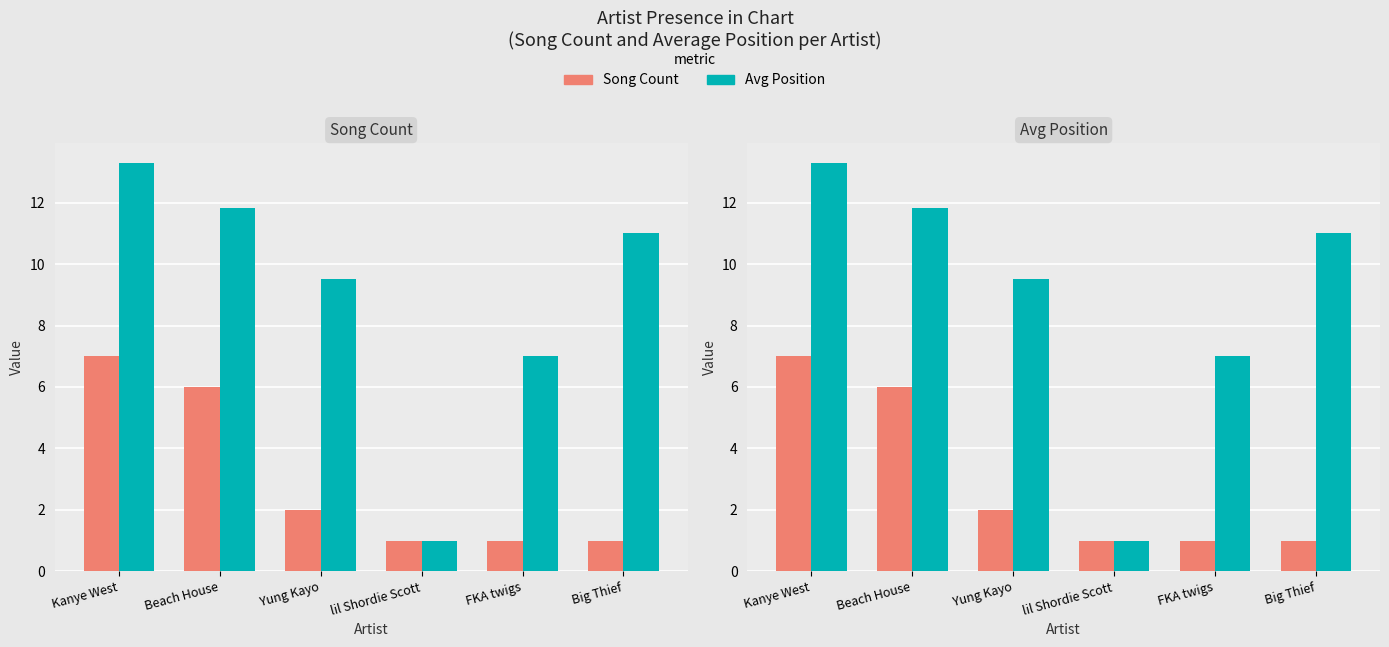

Are the bars horizontal?

No